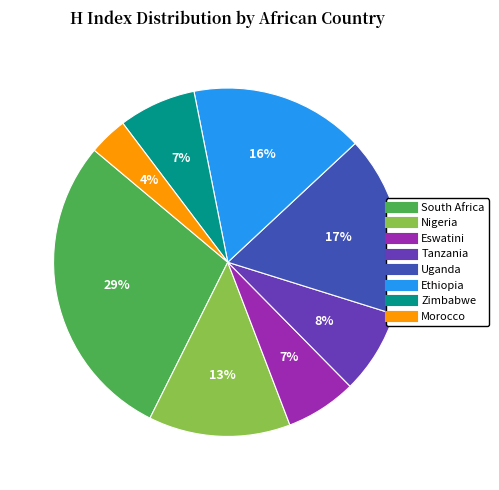

Do Uganda and Tanzania together represent more than half of the pie?

No